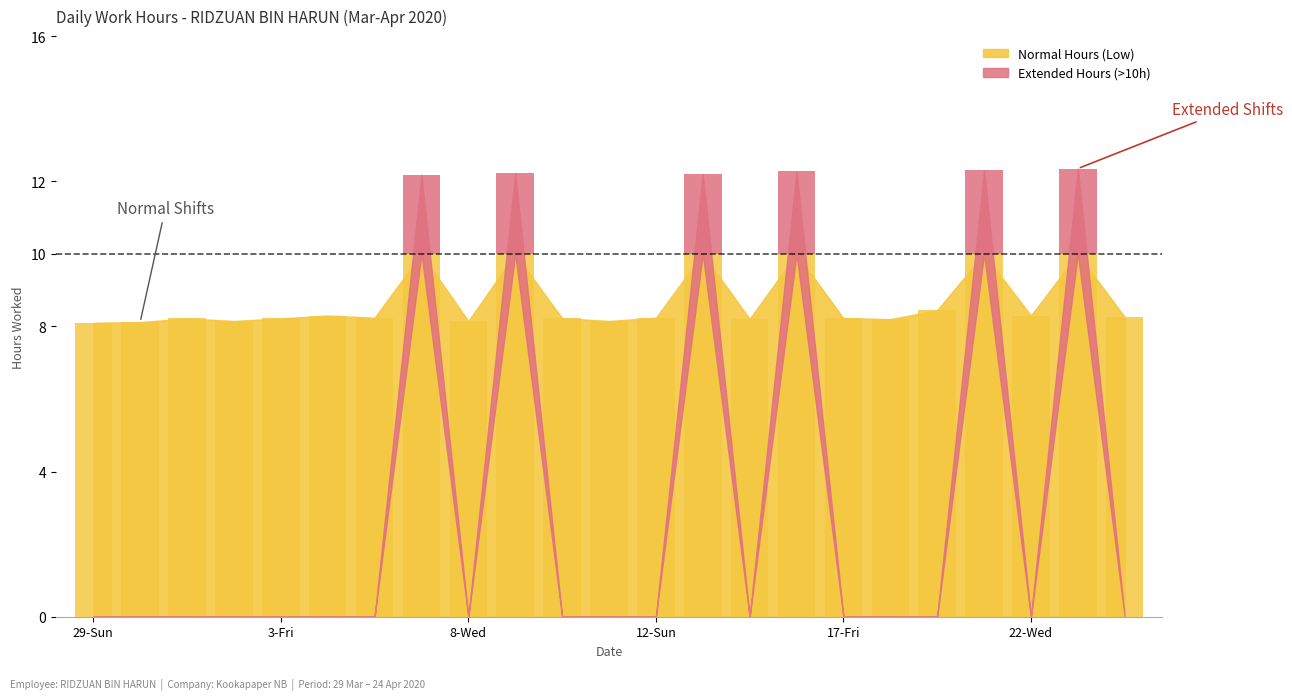

Which has a higher value, 21-Tue or 1-Wed?

21-Tue